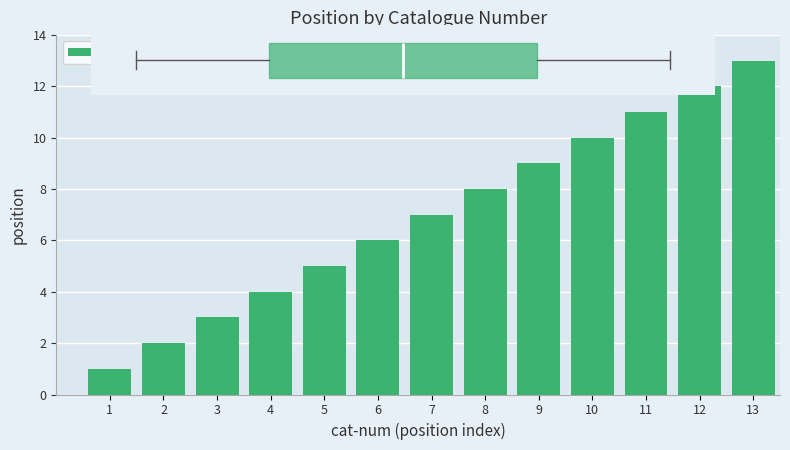

What is the value of the 1st bar from the left?

1